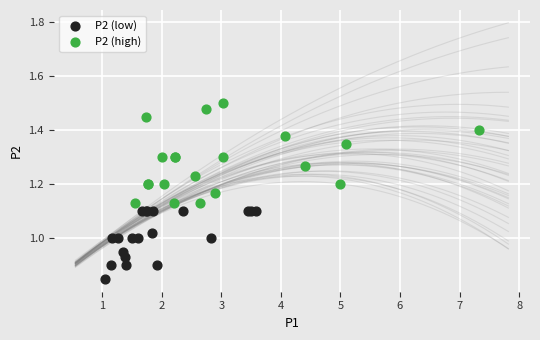

What are all the series names shown in the legend?

P2 (low), P2 (high)